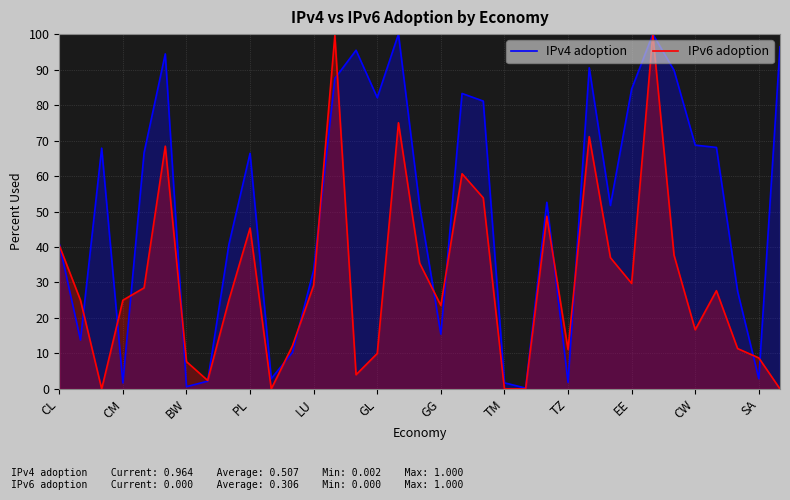

True or false: IPv4 adoption and IPv6 adoption cross at least once.

True